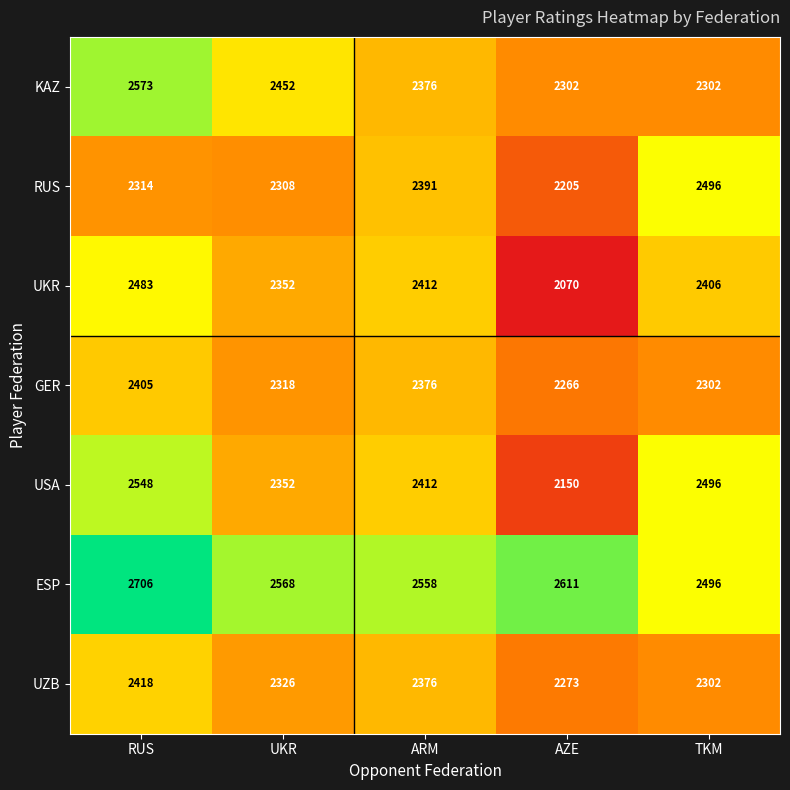

Which series has the widest spread of values?

UKR